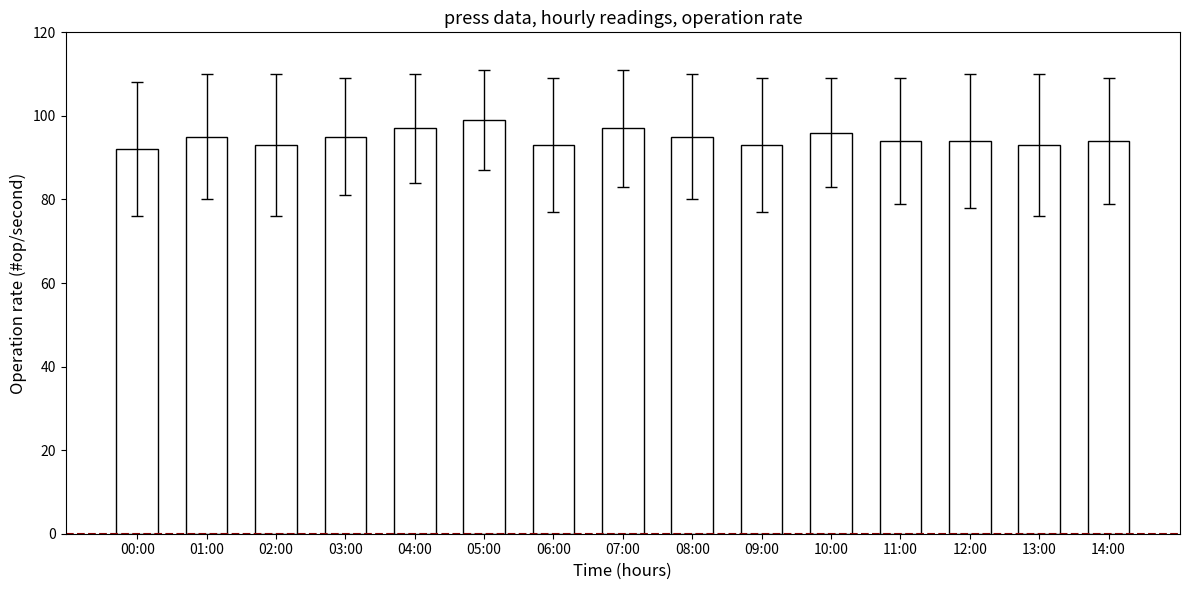

What is the change in value from 00:00 to 08:00?

+3